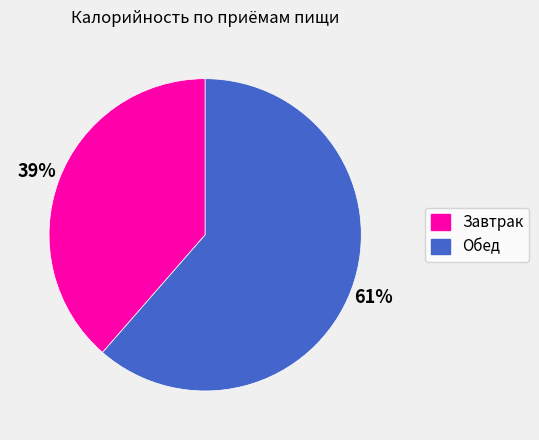

Which category has the biggest portion of the pie?

Обед